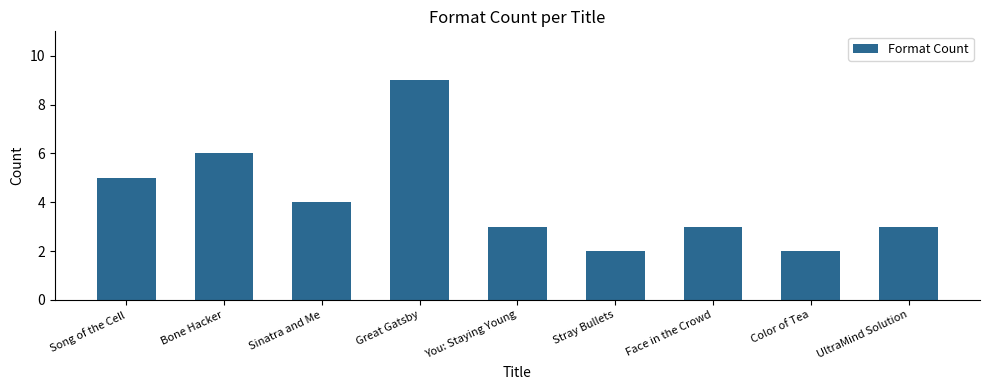

What is the minimum value shown in the chart?

2